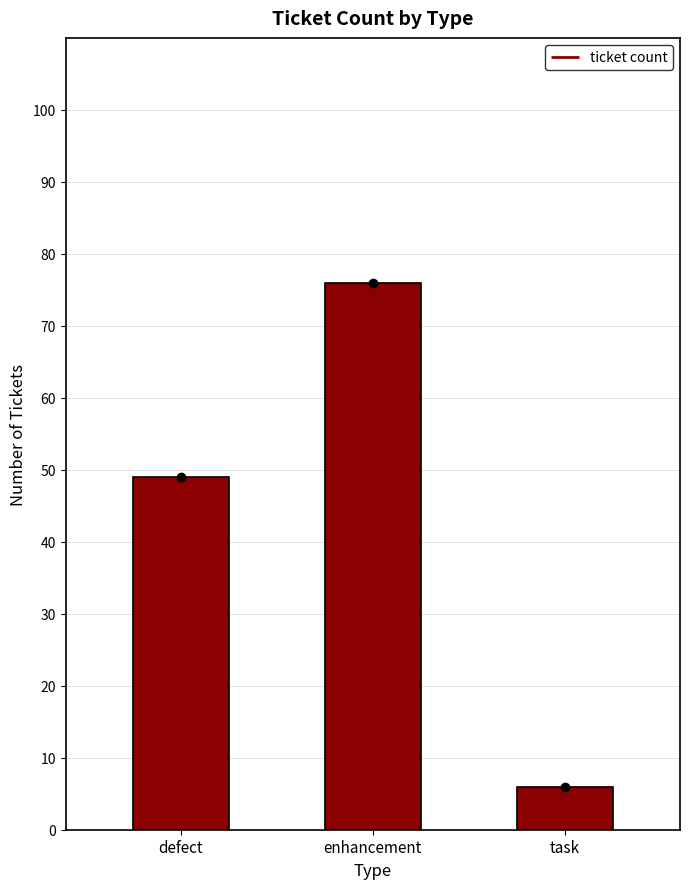

At which label does the data first exceed 49?

enhancement